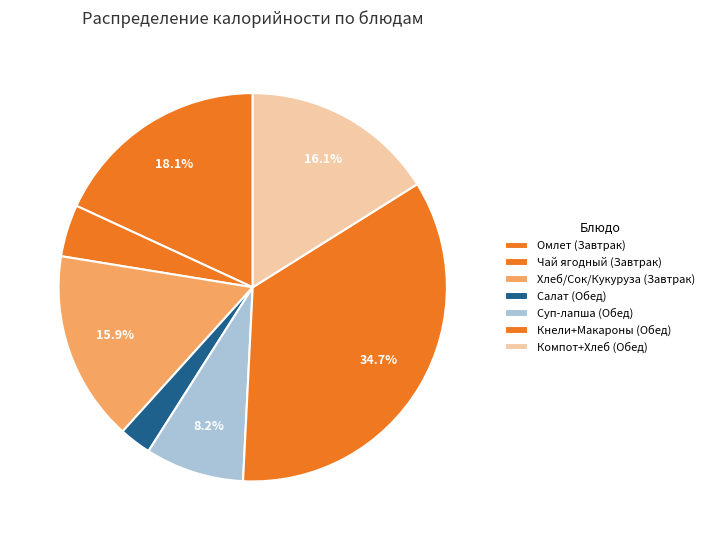

Count the number of slices in the pie.

7